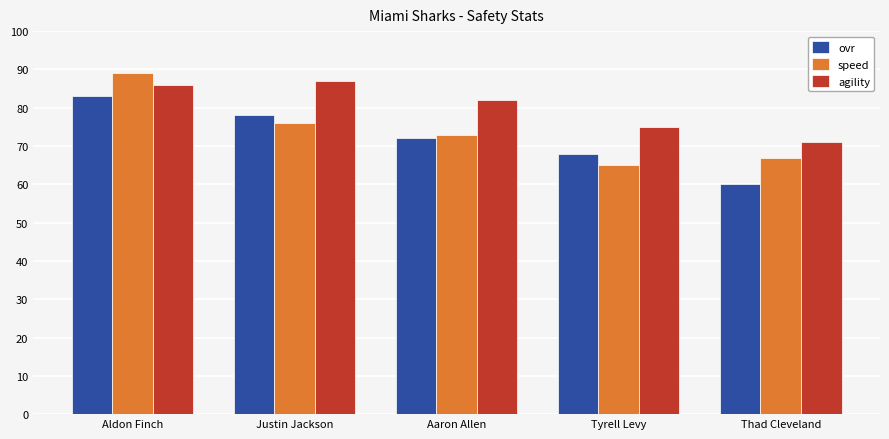

How many groups of bars are there?

5